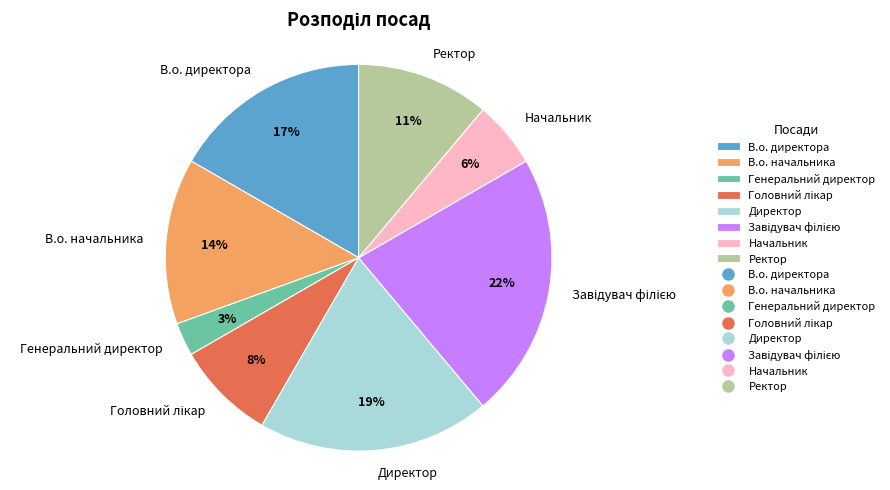

Which has a higher value, Генеральний директор or Директор?

Директор